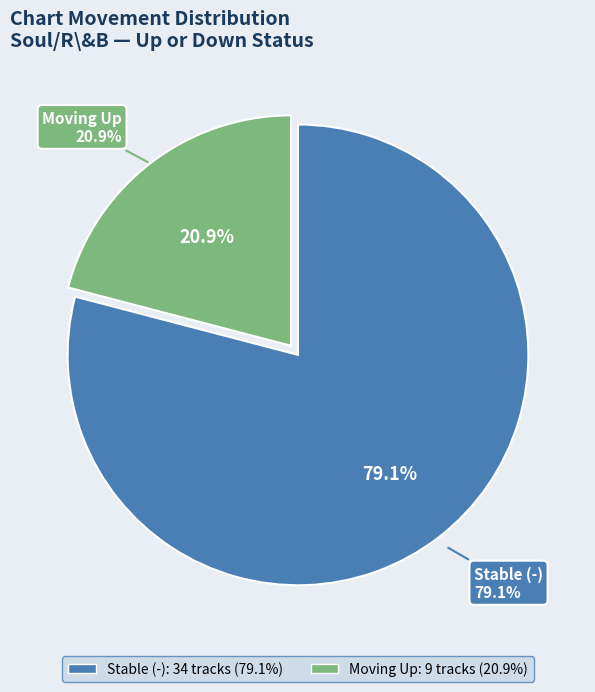

Combined, do up and - account for over 50%?

Yes